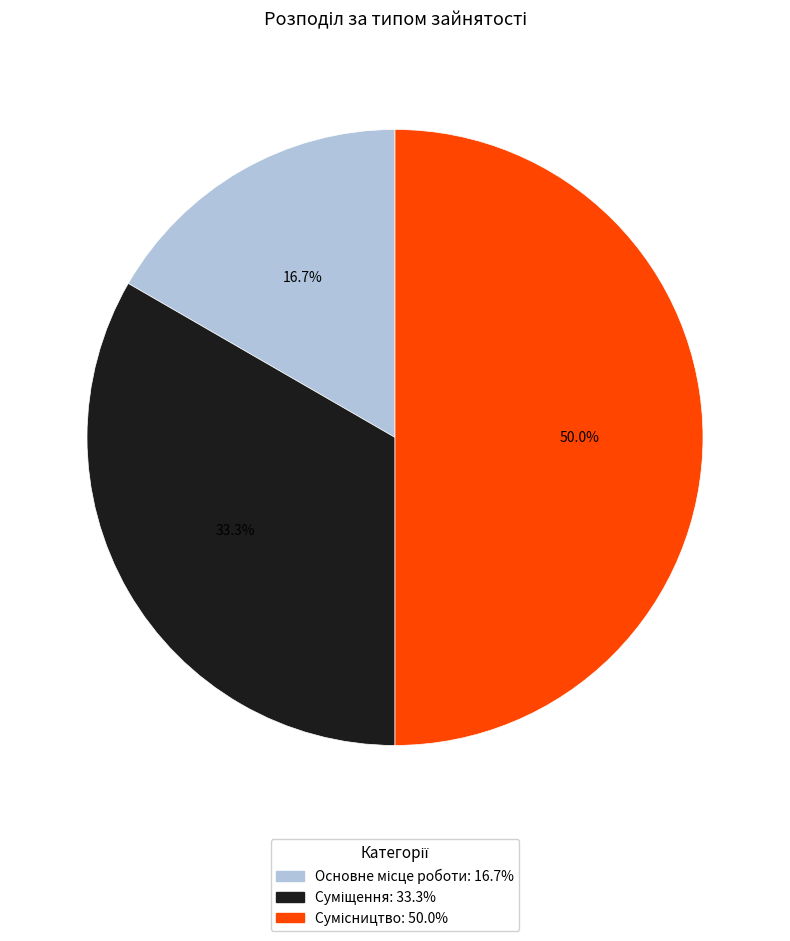

What is the largest slice in the pie chart?

Сумісництво